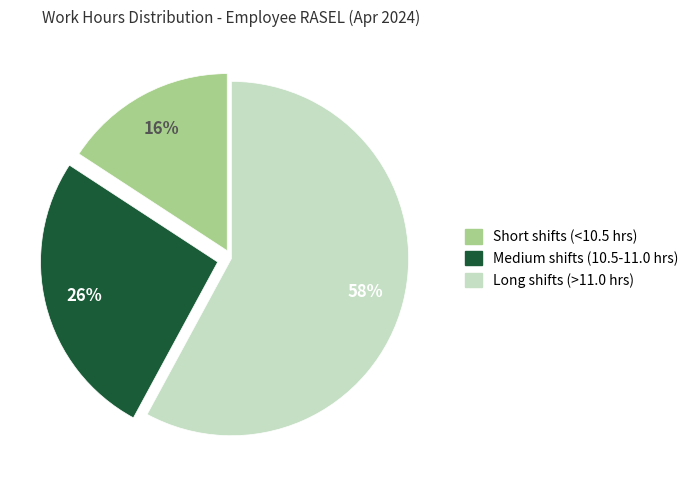

True or false: Medium shifts (10.5-11.0 hrs) accounts for 26% of the total.

True